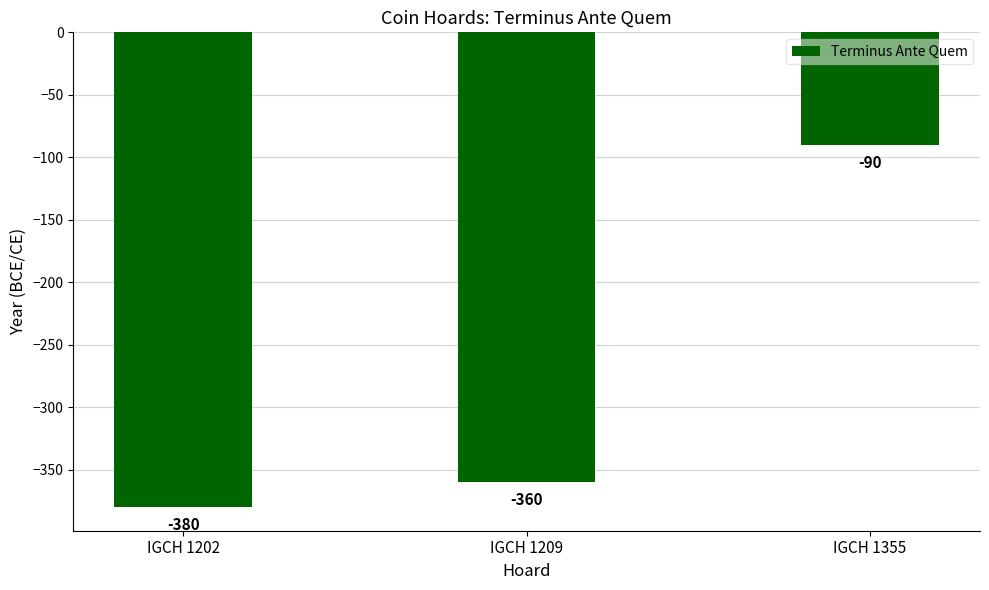

What is the sum of the values at IGCH 1202 and IGCH 1355?

-470